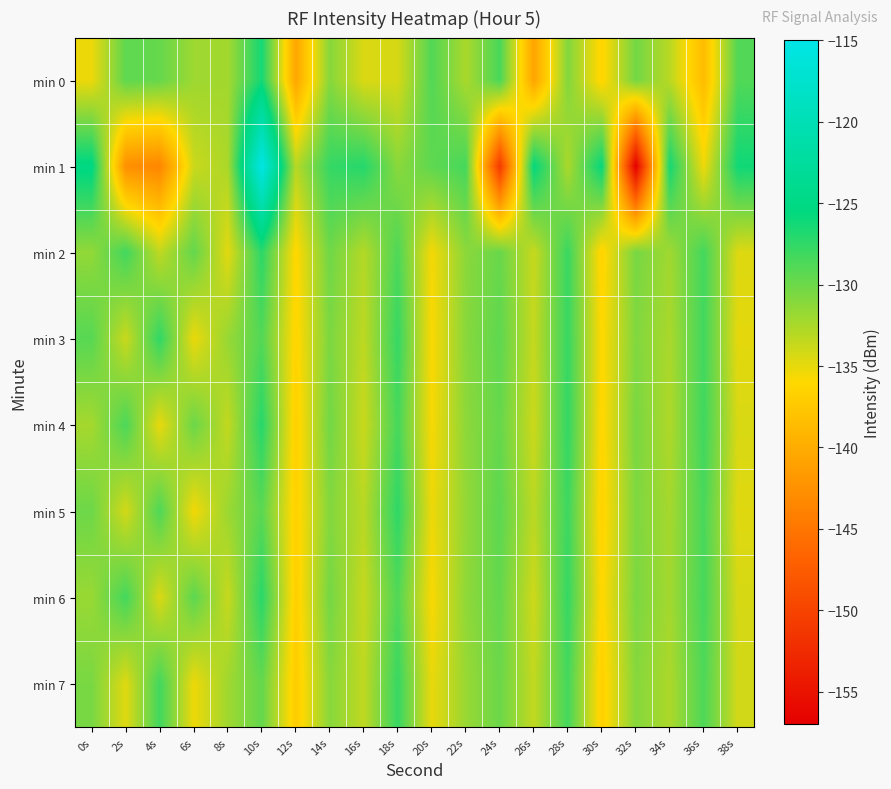

What is the smallest value displayed?

-157.0